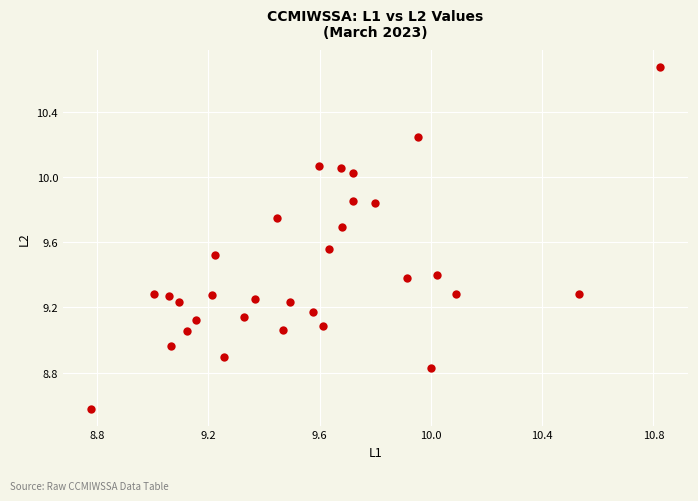

What is the range of X values (max minus min)?

2.0